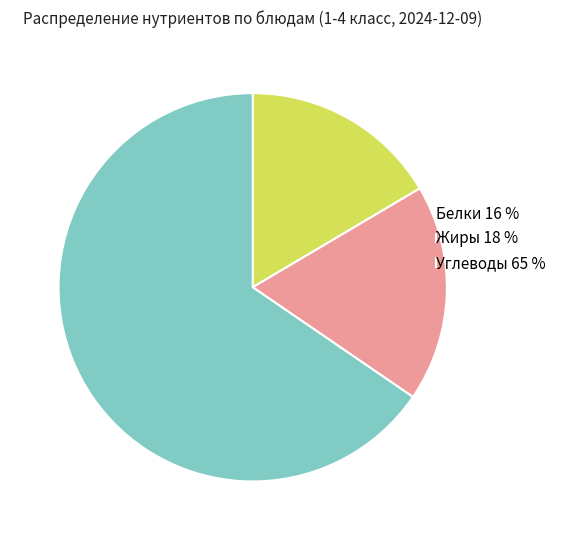

How many slices are in this pie chart?

3